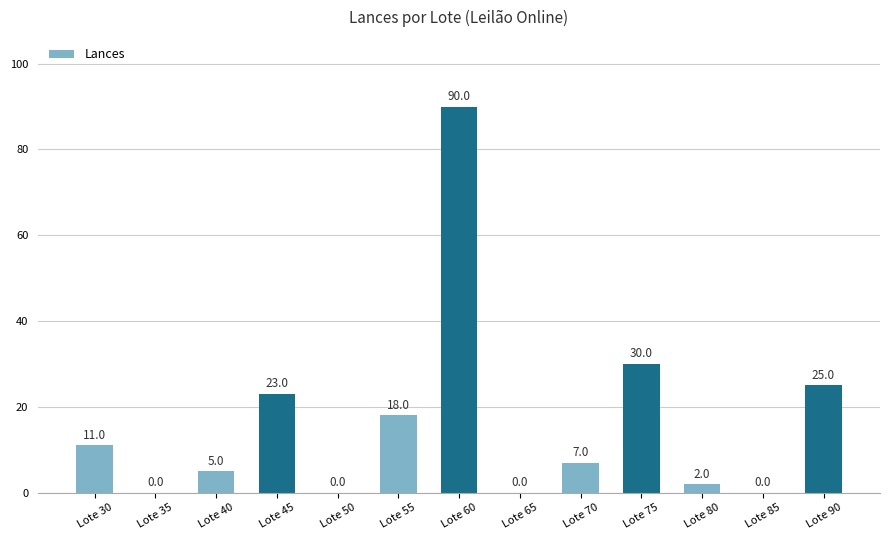

Reading left to right, transcribe all the data shown in this chart.

11	0	5	23	0	18	90	0	7	30	2	0	25